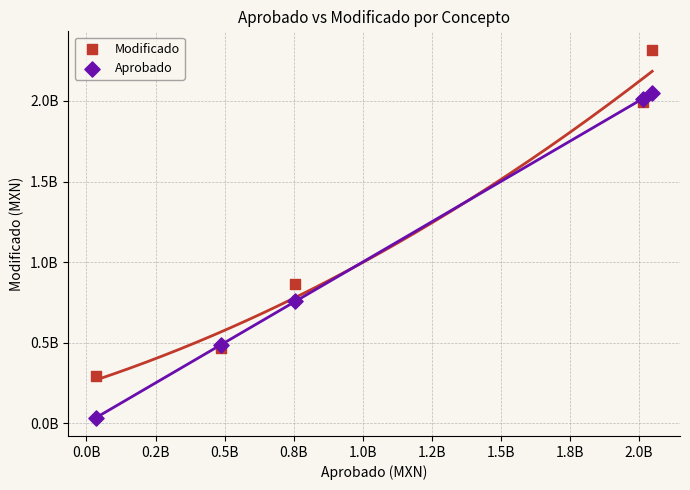

What are all the series names shown in the legend?

Modificado, Aprobado